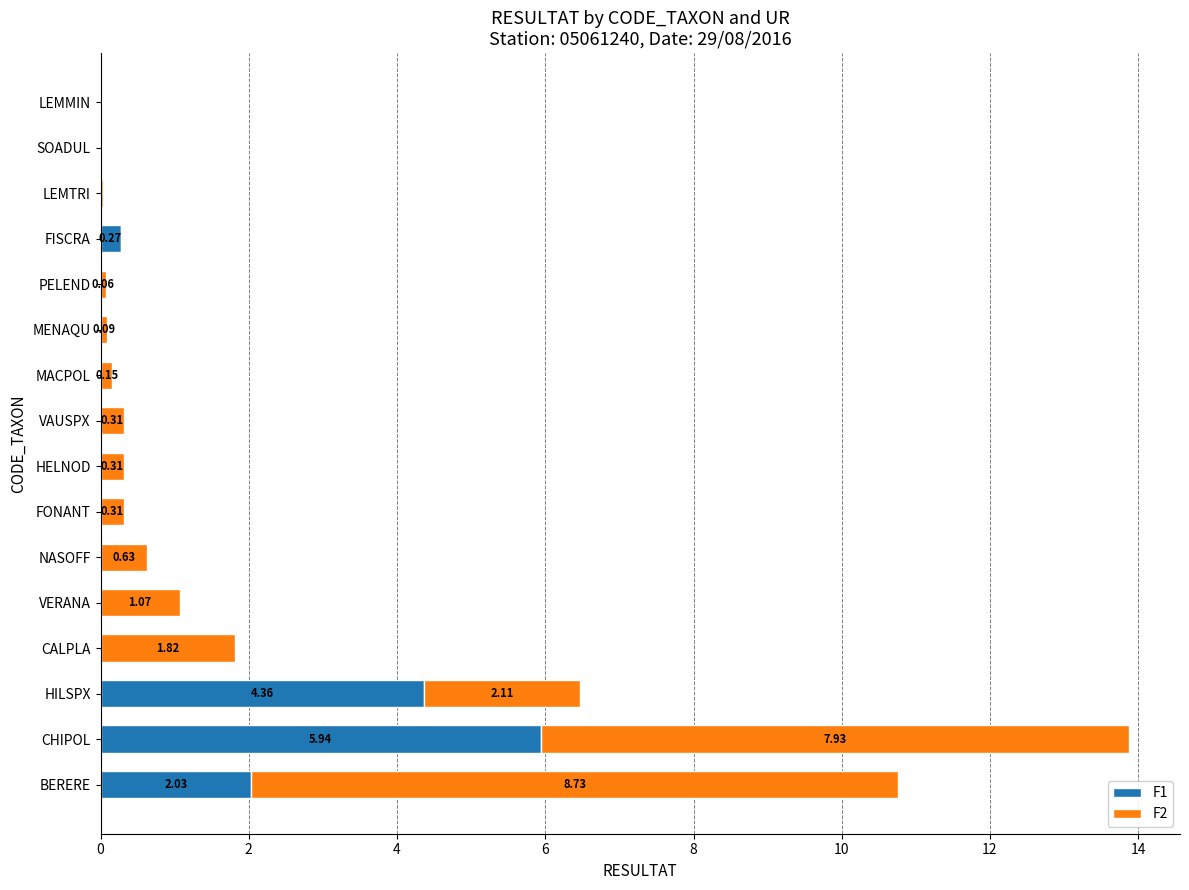

Where is F1 nearest to the value 2?

BERERE